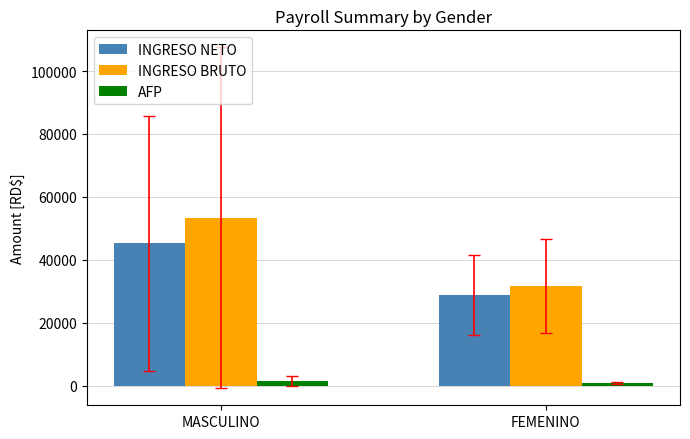

What is the approximate value of AFP at MASCULINO?

1531.9